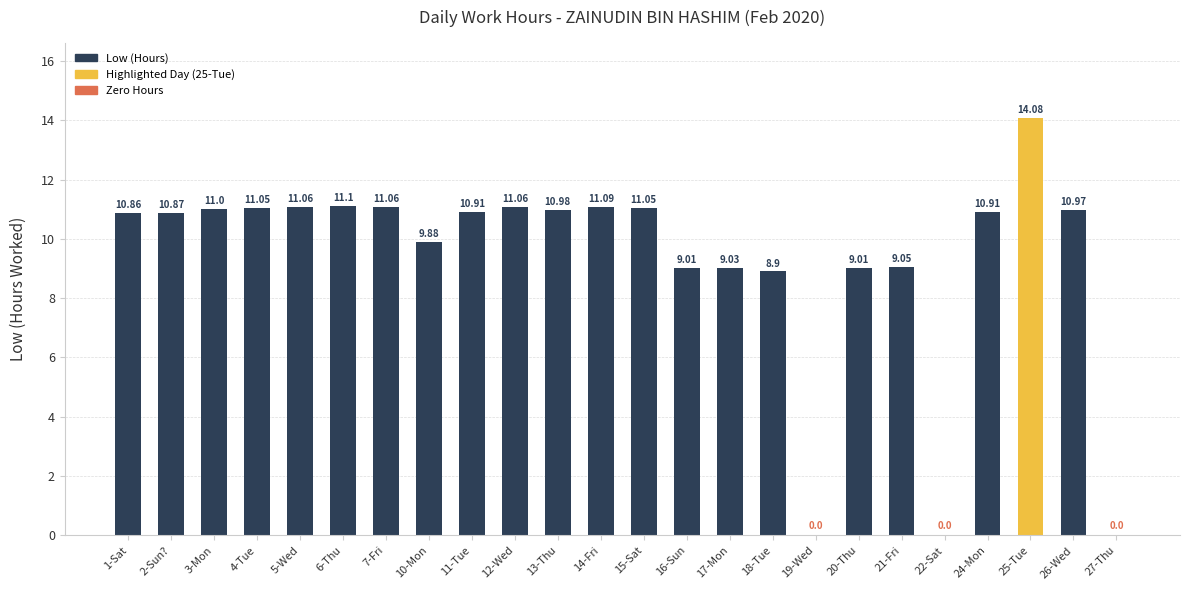

Where does the data first go above 10?

1-Sat